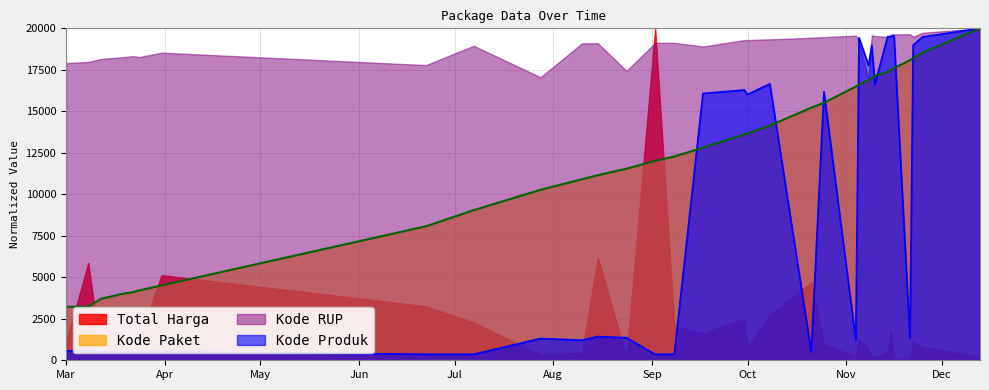

Which series has the largest total across all categories?

Kode RUP